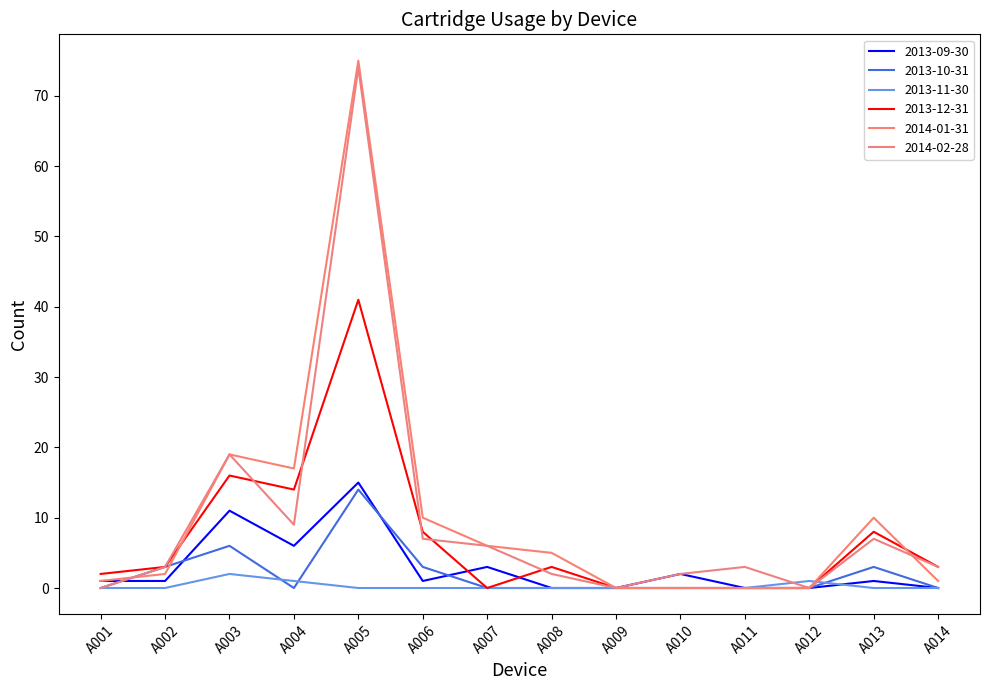

At how many categories does at least one series exceed 16?

3